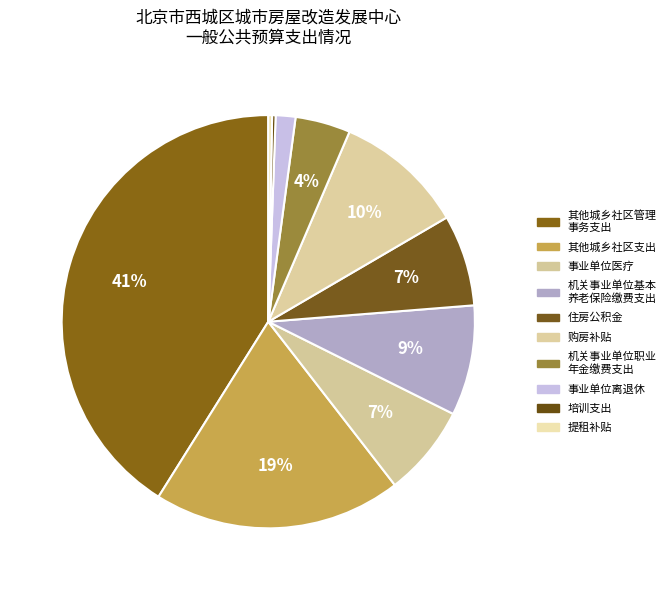

Which category has the smallest portion of the pie?

培训支出